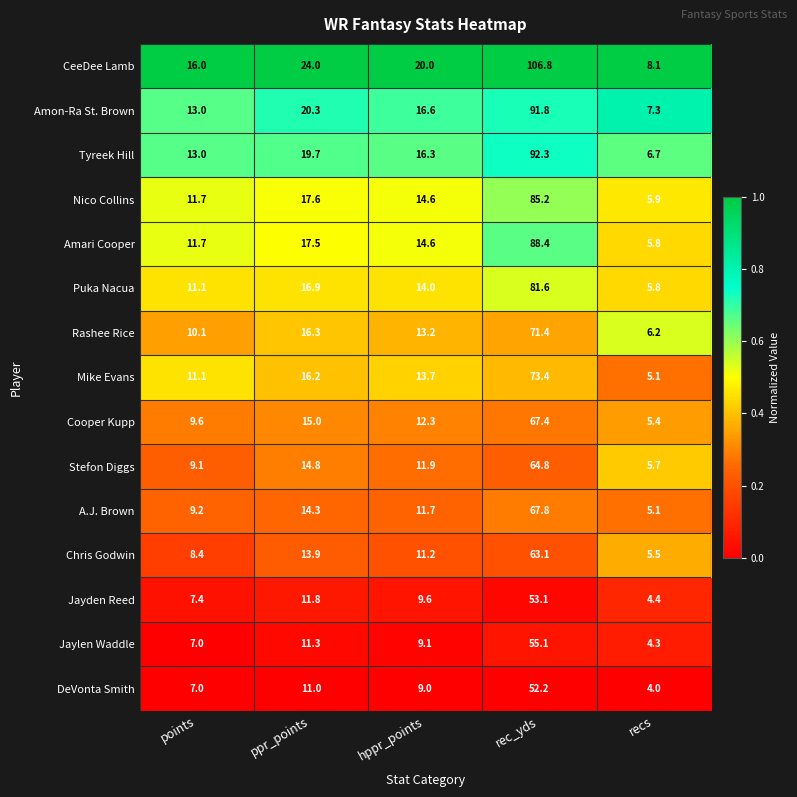

What is the difference between the highest and lowest values at hppr_points?

11.0